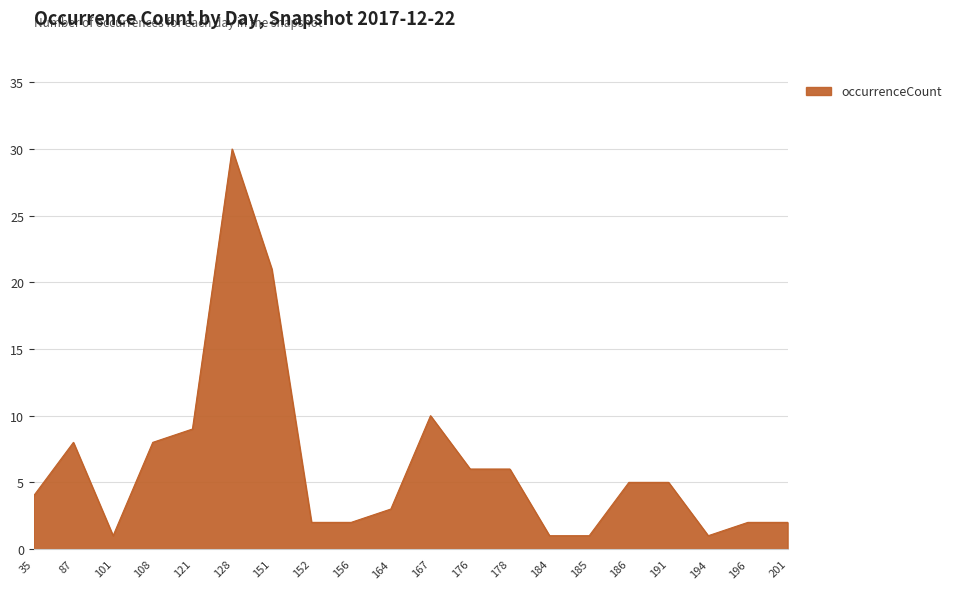

Is it true that the value at 121 is 15?

False